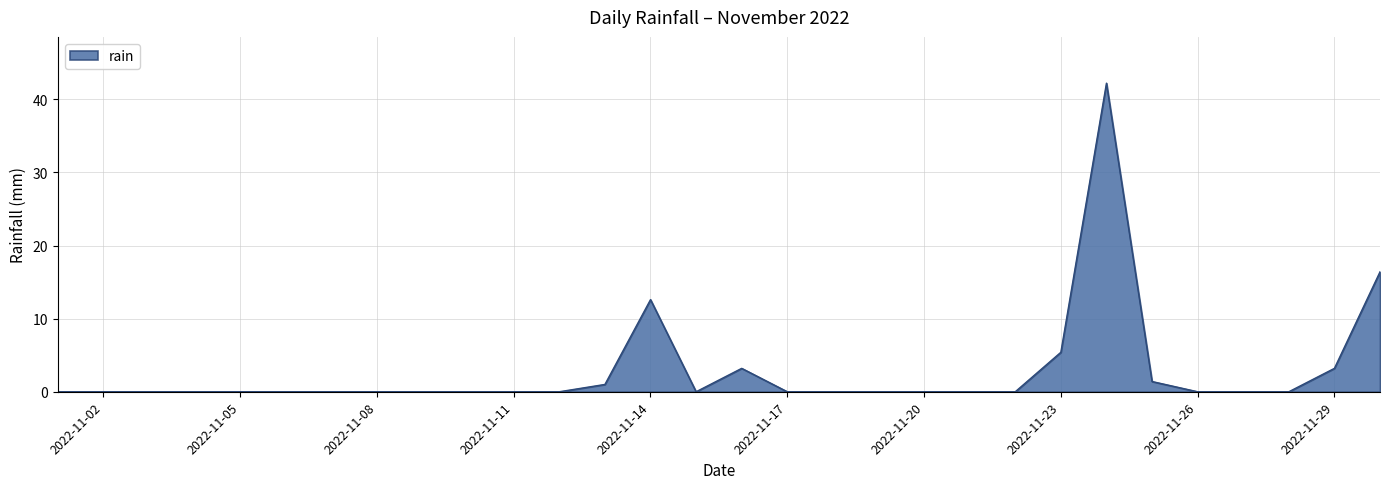

What is the difference between the maximum and minimum values?

42.2